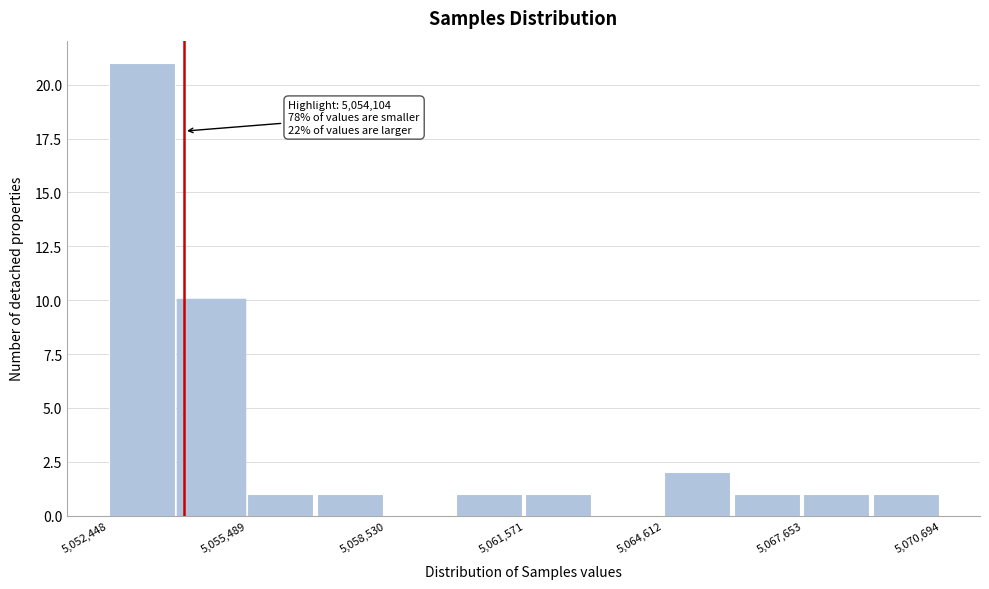

Read against the x-axis, roughly where is the centre of the tallest bar?

5053000